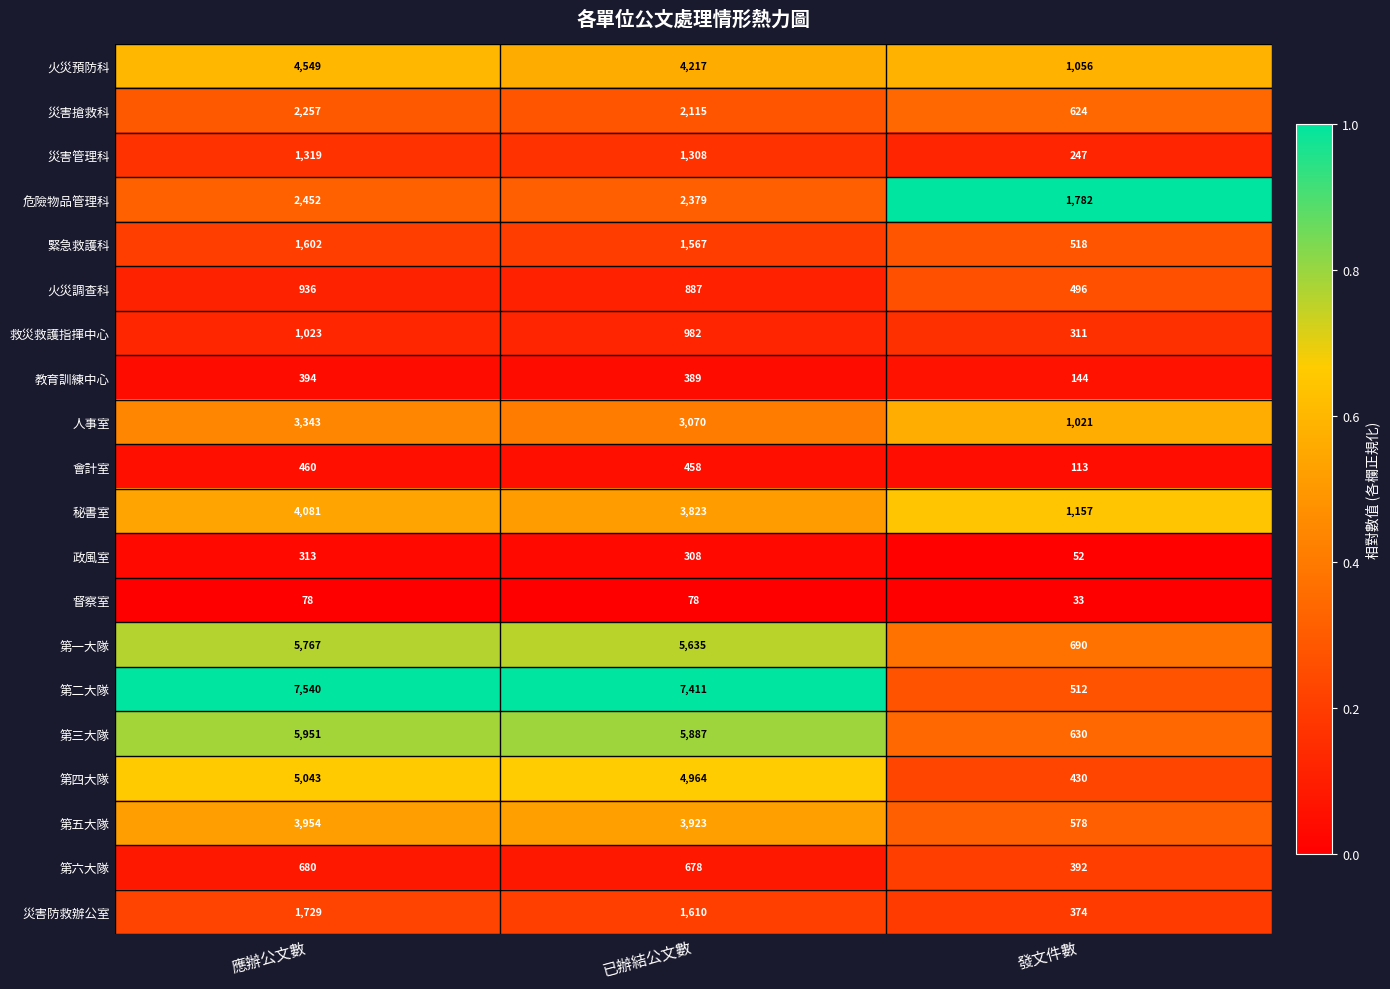

What is the spread (max minus min) of values at 應辦公文數?

7462